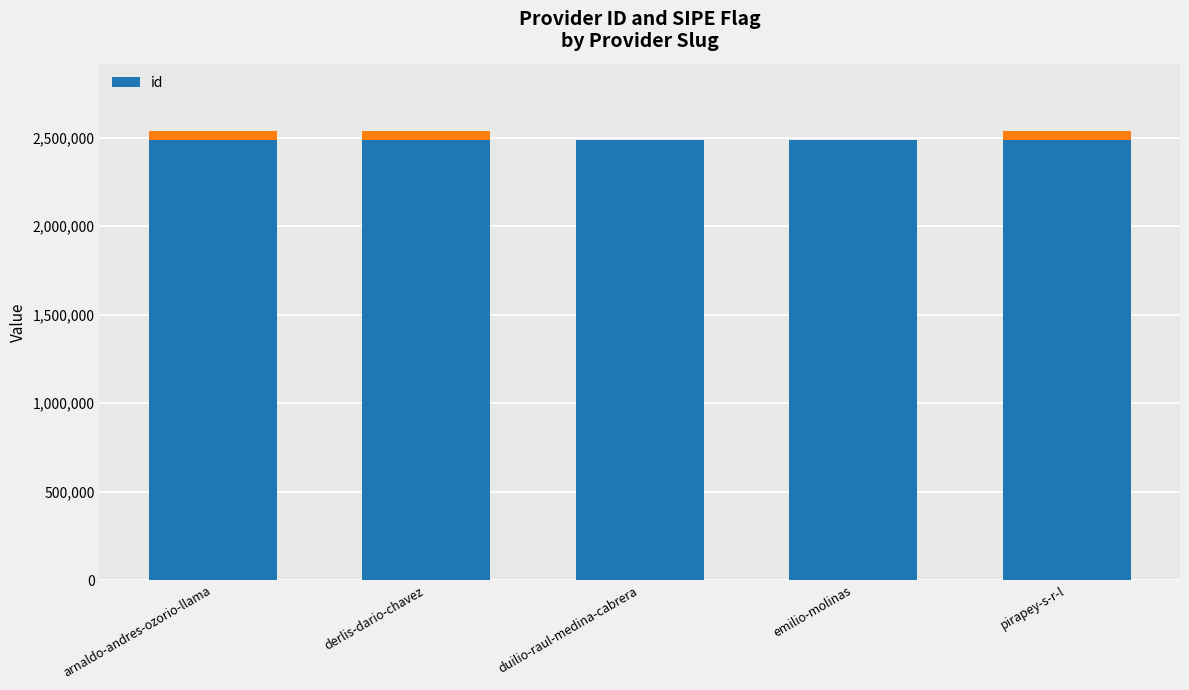

What is the label of the 1st bar from the right?

pirapey-s-r-l